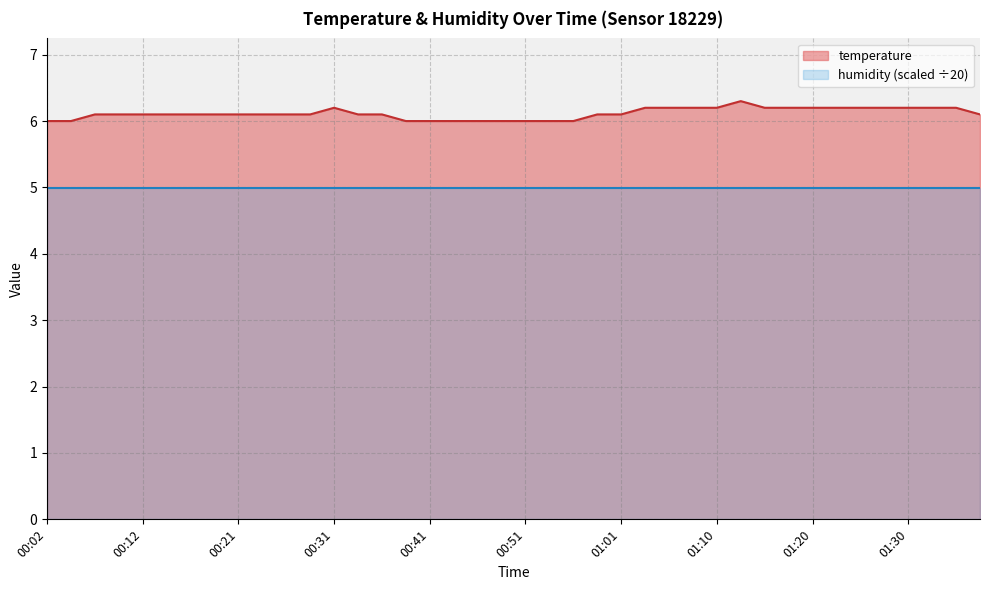

Does the chart display data point markers on the line(s)?

No